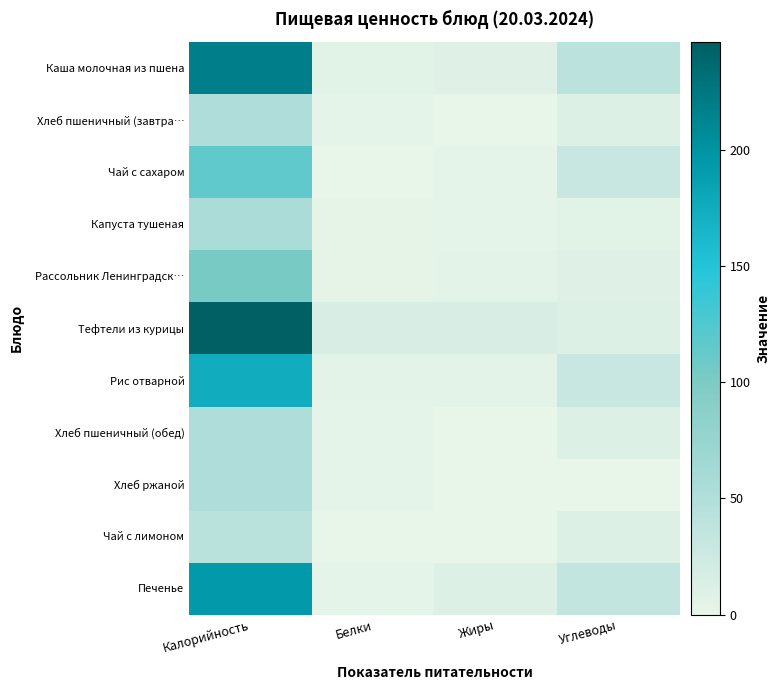

Reading left to right, what are all the values shown in this chart?

Каша молочная из пшена: Калорийность=218.0	Белки=6.0	Жиры=8.2	Углеводы=41.2
Хлеб пшеничный (завтра…: Калорийность=52.2	Белки=2.0	Жиры=0.4	Углеводы=10.2
Чай с сахаром: Калорийность=116.0	Белки=0.4	Жиры=2.3	Углеводы=30.0
Капуста тушеная: Калорийность=56.4	Белки=1.5	Жиры=2.8	Углеводы=6.4
Рассольник Ленинградск…: Калорийность=102.3	Белки=1.5	Жиры=4.7	Углеводы=8.0
Тефтели из курицы: Калорийность=246.5	Белки=15.0	Жиры=15.4	Углеводы=11.0
Рис отварной: Калорийность=175.0	Белки=3.1	Жиры=4.5	Углеводы=30.5
Хлеб пшеничный (обед): Калорийность=52.2	Белки=2.0	Жиры=0.4	Углеводы=10.2
Хлеб ржаной: Калорийность=52.2	Белки=2.0	Жиры=0.4	Углеводы=0.0
Чай с лимоном: Калорийность=41.6	Белки=0.5	Жиры=0.0	Углеводы=9.9
Печенье: Калорийность=194.0	Белки=2.7	Жиры=10.7	Углеводы=34.5